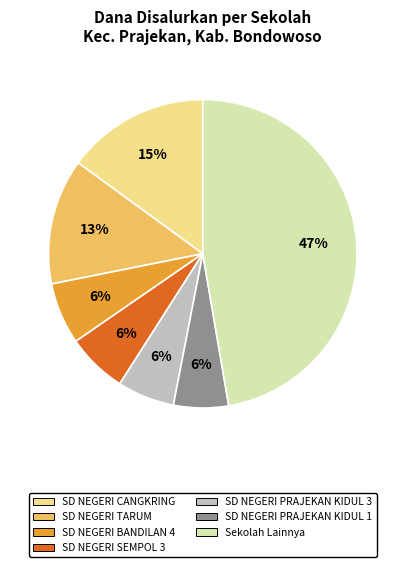

Does any single category account for the majority?

No